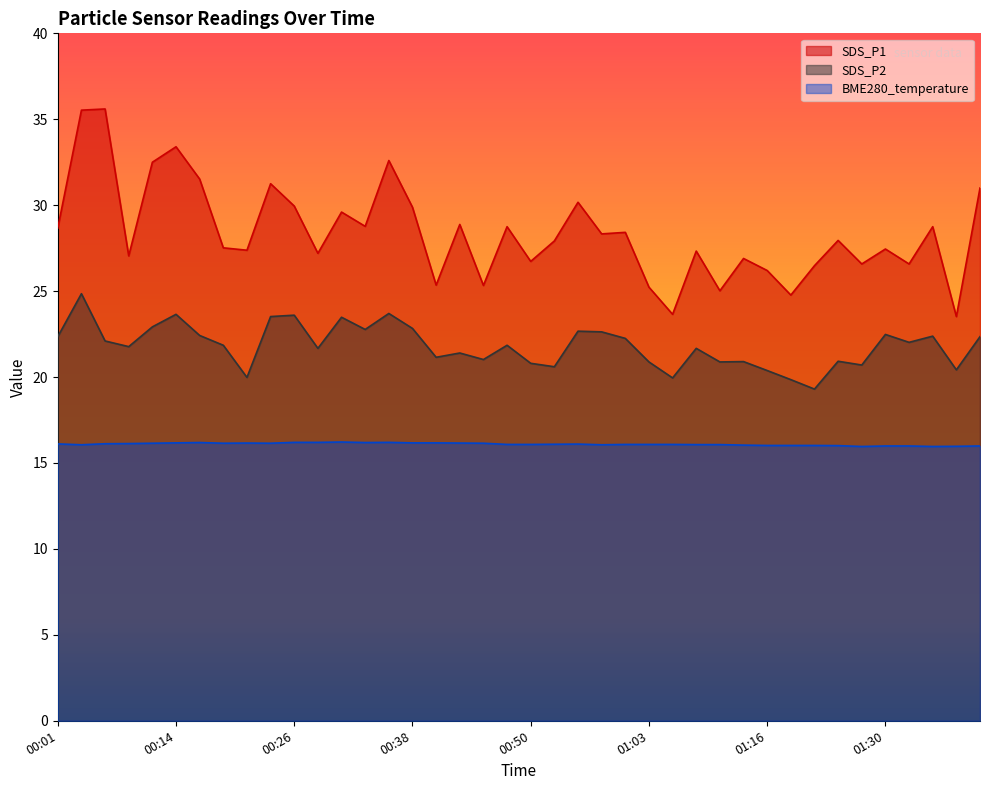

Does the chart display data point markers on the line(s)?

No